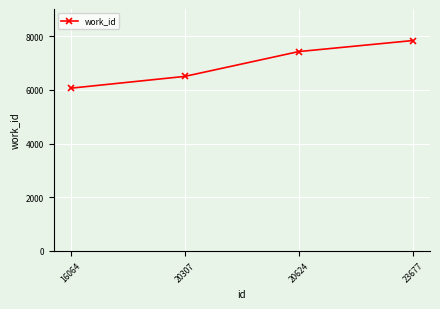

At which label is the value closest to 6955?

20307